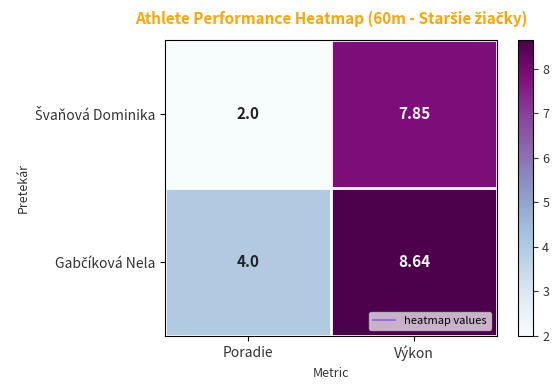

At which category is the sum across all series the highest?

Výkon